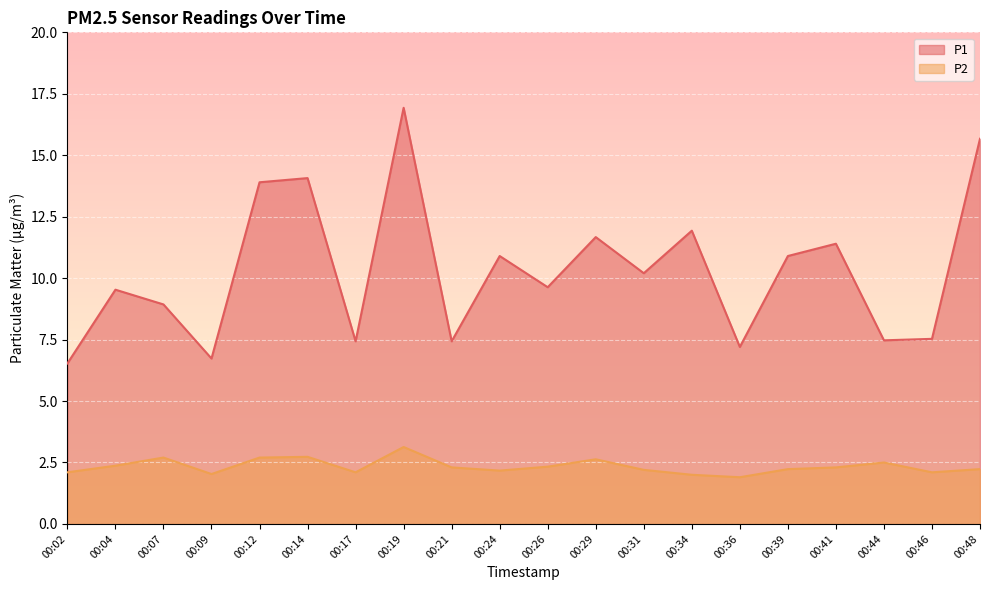

Which has a higher value, 00:21 or 00:02?

00:21